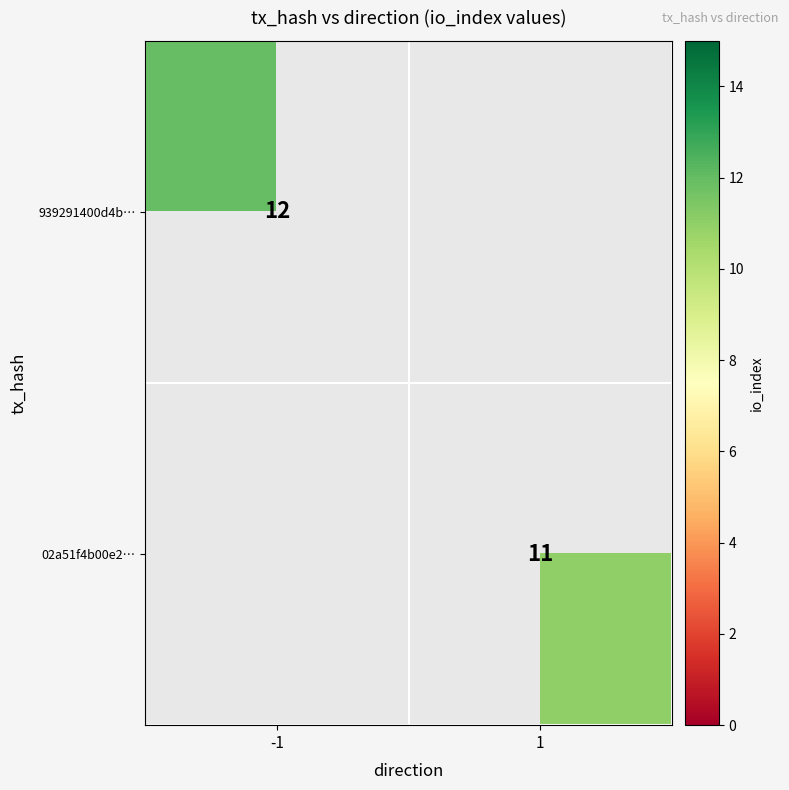

At how many categories does at least one series exceed 2?

2